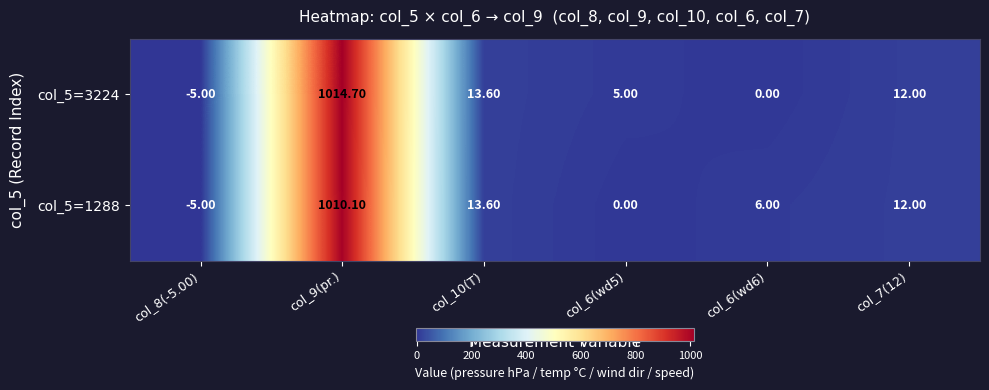

What is the average value of the col_5=1288 series?

172.8